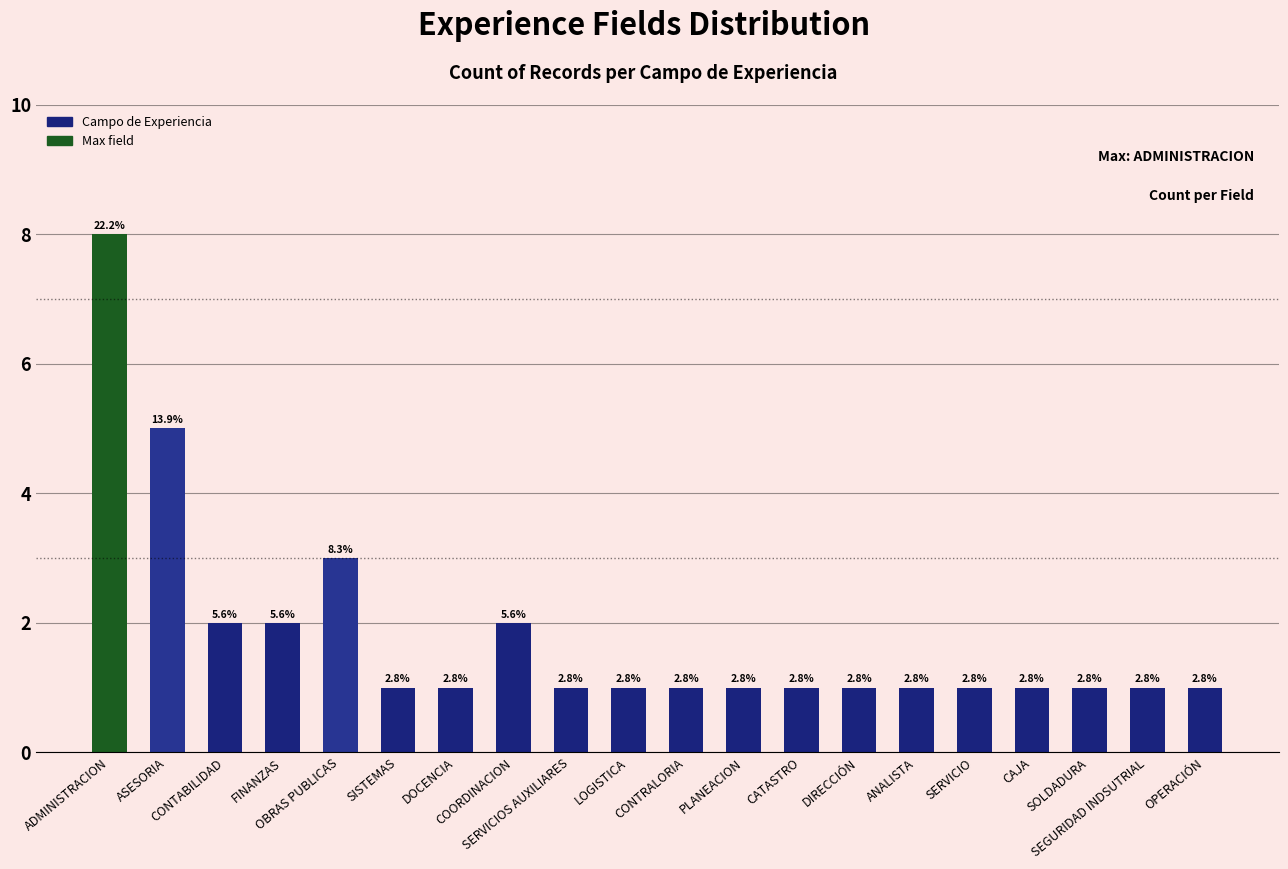

Reading right to left, list all the values displayed in this chart.

1	1	1	1	1	1	1	1	1	1	1	1	2	1	1	3	2	2	5	8